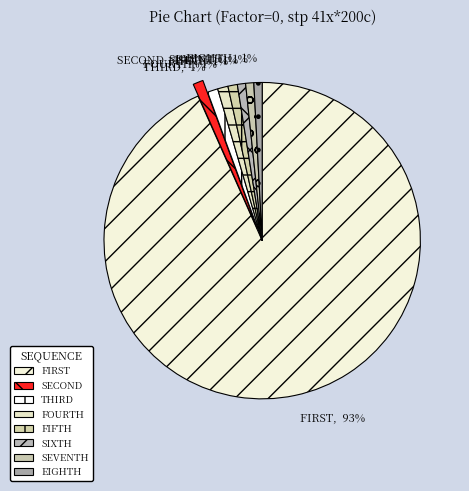

Is there any slice that represents more than half of the pie?

Yes